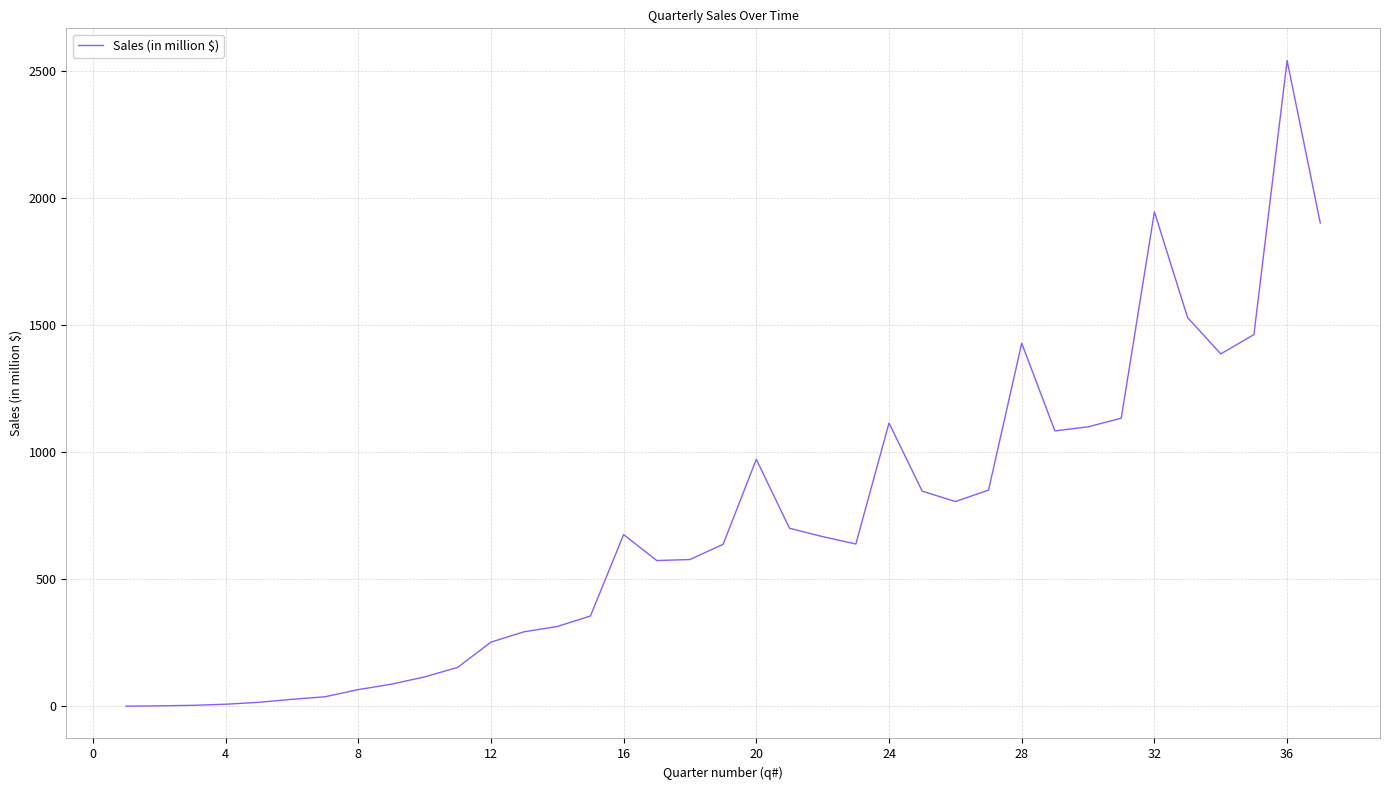

True or false: there are more than 0 points higher than both neighbors.

True